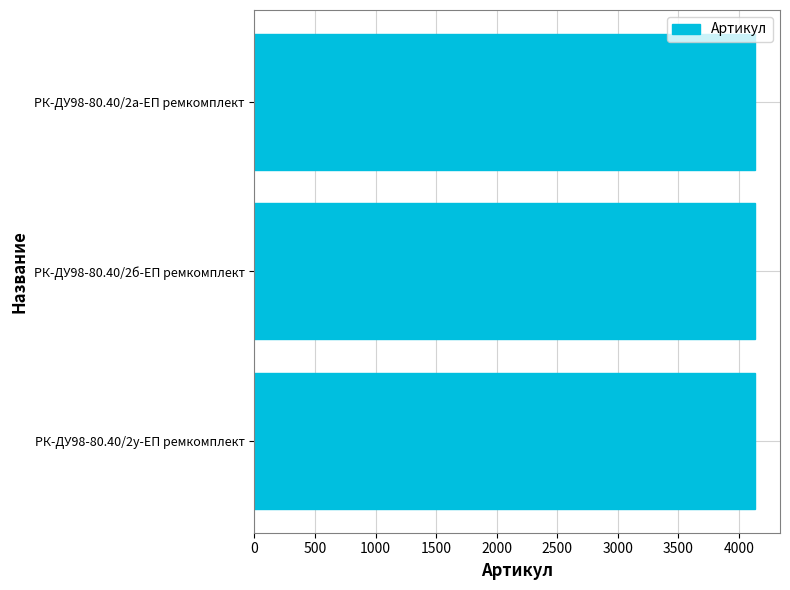

What is the ratio of the value at РК-ДУ98-80.40/2а-ЕП ремкомплект to the value at РК-ДУ98-80.40/2б-ЕП ремкомплект?

1.0